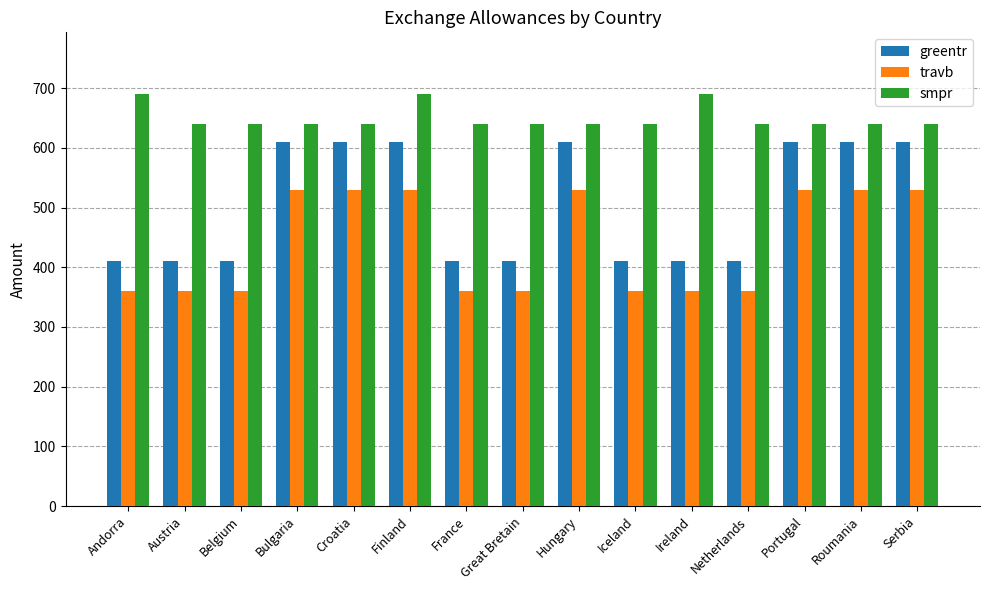

Is the value of travb at Bulgaria greater than the value of smpr at Great Bretain?

No